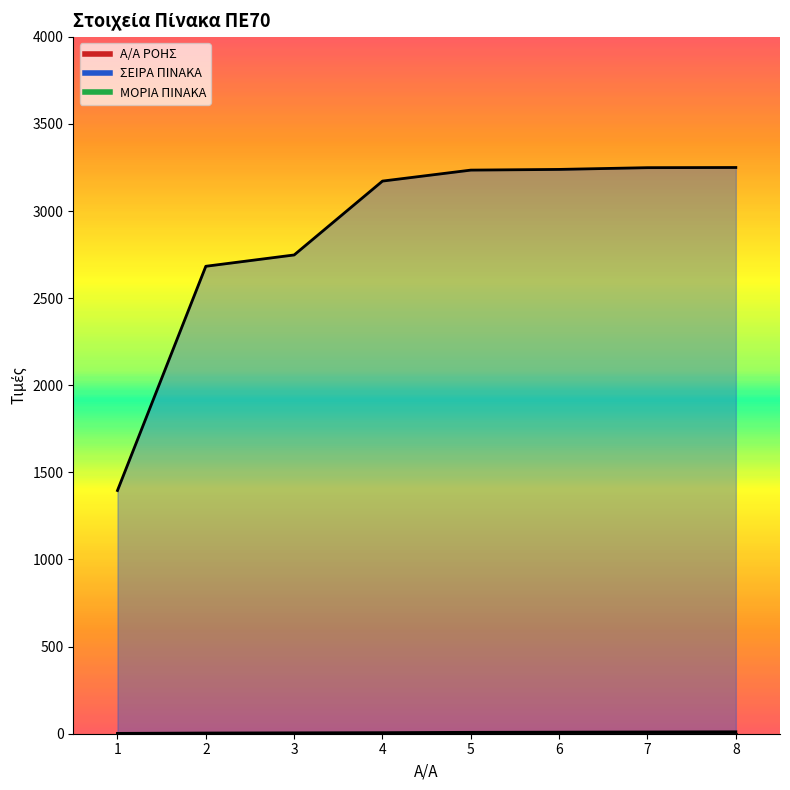

At which label does ΣΕΙΡΑ ΠΙΝΑΚΑ reach its peak?

8